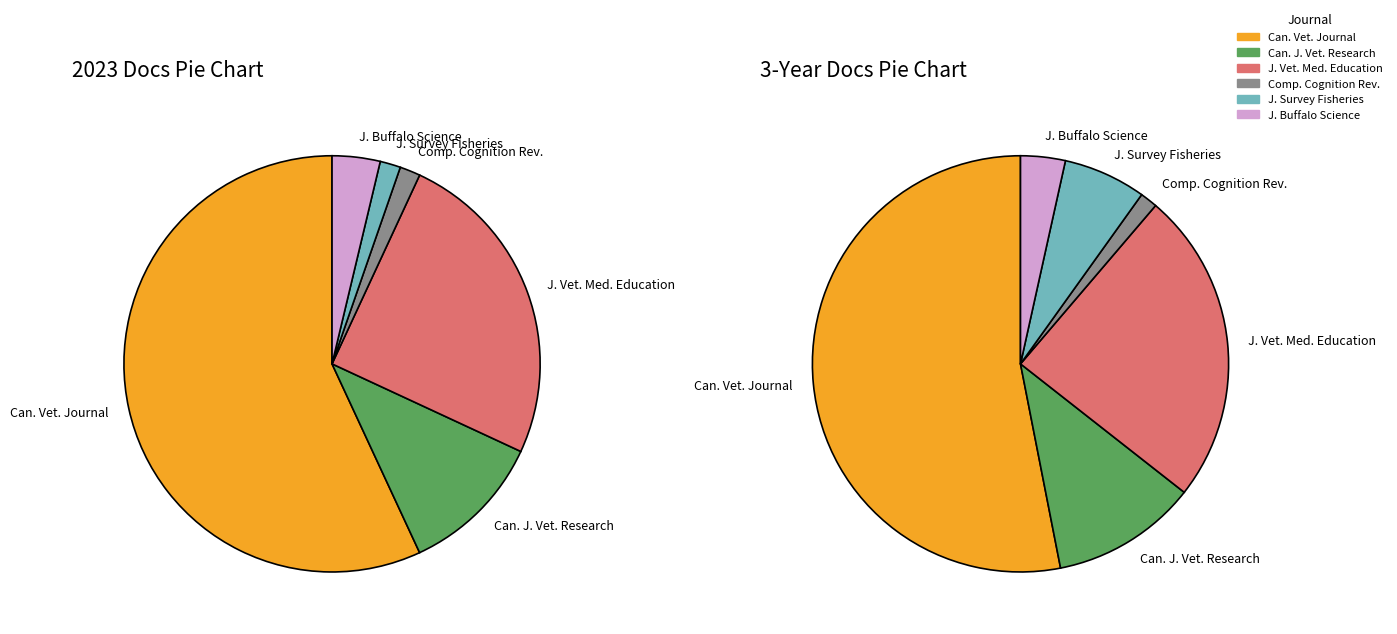

Count the number of slices in the pie.

6